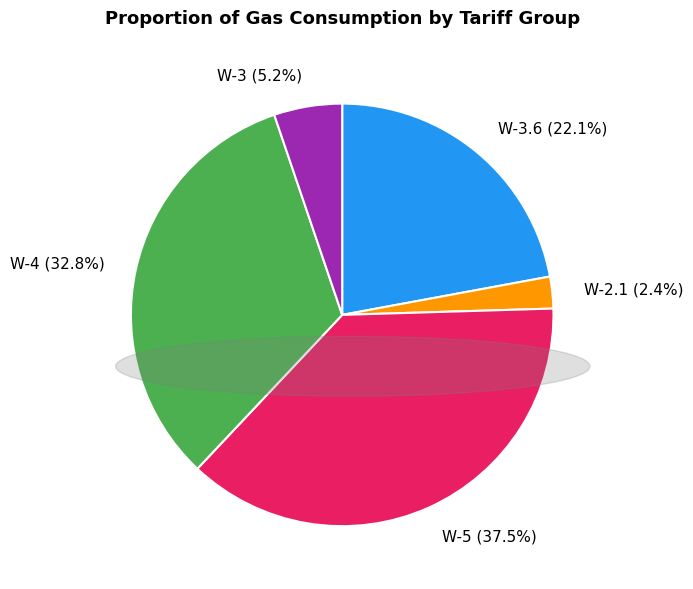

To the nearest percent, what is the difference between the largest and smallest slice percentages?

35%